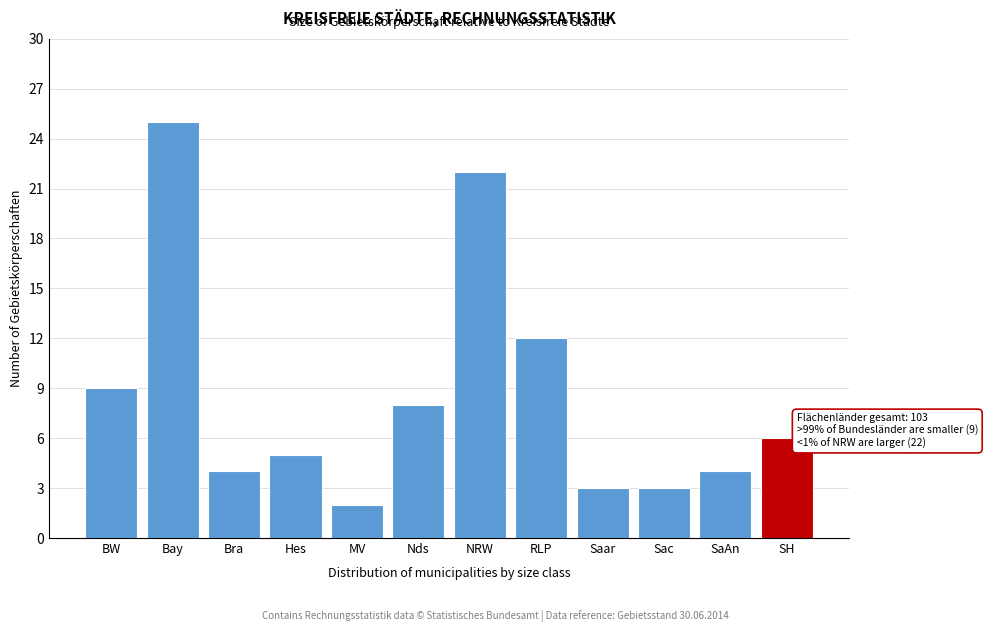

Reading right to left, what are all the values shown in this chart?

SH=6	SaAn=4	Sac=3	Saar=3	RLP=12	NRW=22	Nds=8	MV=2	Hes=5	Bra=4	Bay=25	BW=9